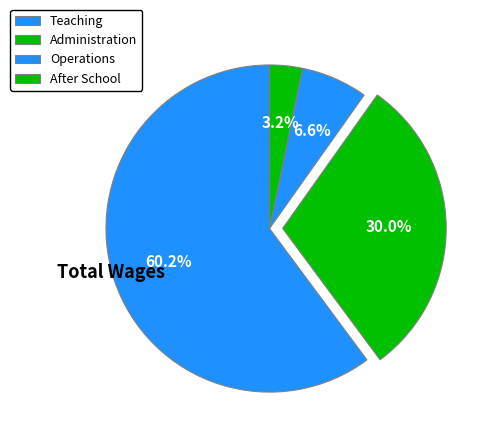

To the nearest percent, what is the difference between the Operations and After School slice percentages?

3%